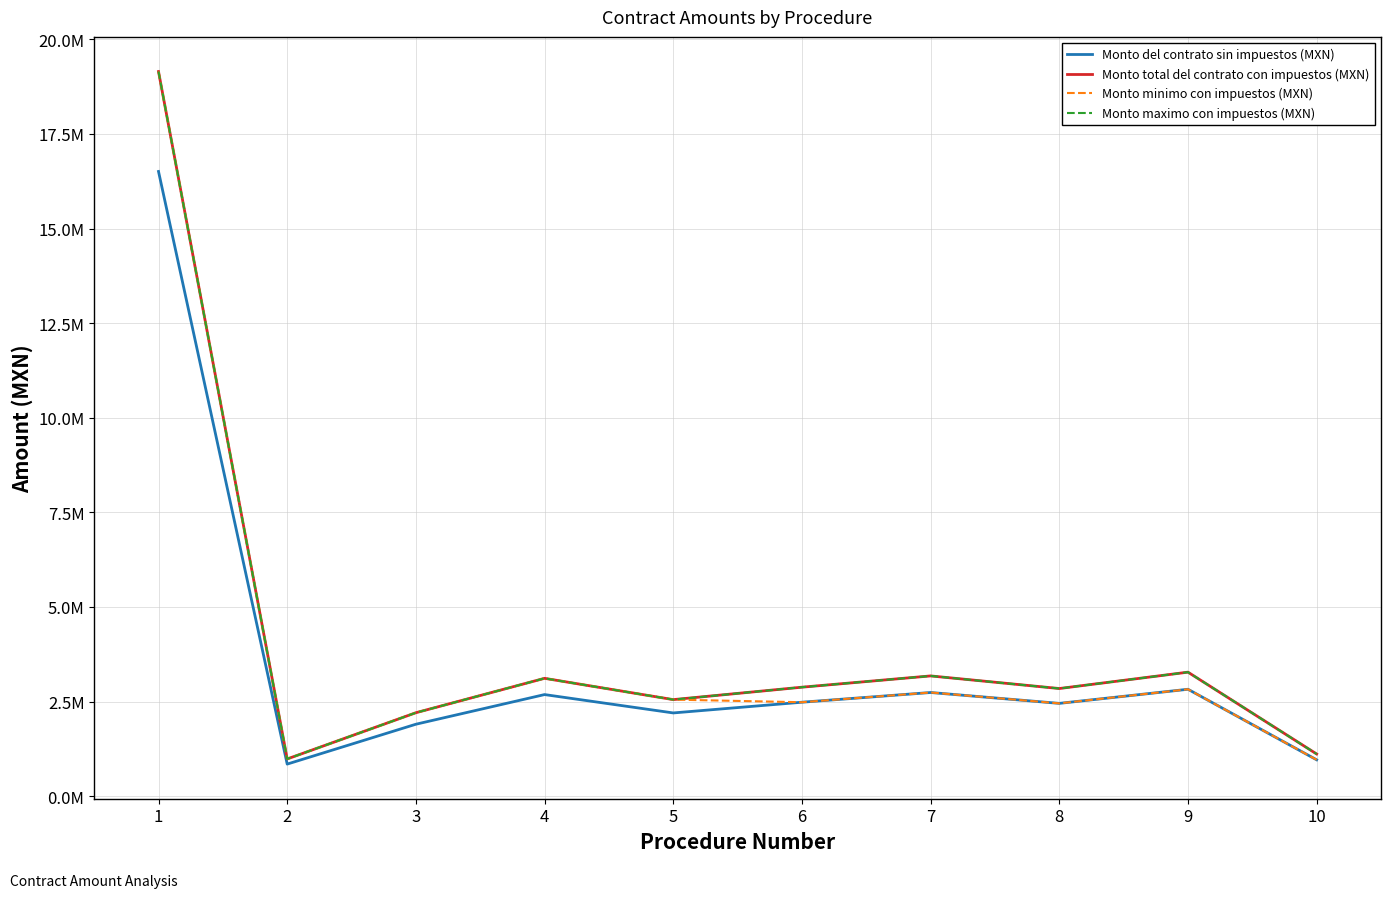

Reading left to right, list all the values displayed in this chart.

Monto del contrato sin impuestos (MXN): 1=16507890.6	2=847739.7	3=1901094.8	4=2684711.1	5=2199543.3	6=2482739.7	7=2739449.0	8=2452166.5	9=2825125.6	10=960733.8
Monto total del contrato con impuestos (MXN): 1=19149153.1	2=983378.1	3=2205270.0	4=3114264.8	5=2551470.2	6=2879978.0	7=3177760.9	8=2844513.2	9=3277145.7	10=1114451.2
Monto minimo con impuestos (MXN): 1=19149153.1	2=983378.1	3=2205270.0	4=3114264.8	5=2551470.2	6=2482739.7	7=2739449.0	8=2452166.5	9=2825125.6	10=960733.8
Monto maximo con impuestos (MXN): 1=19149153.1	2=983378.1	3=2205270.0	4=3114264.8	5=2551470.2	6=2879978.0	7=3177760.9	8=2844513.2	9=3277145.7	10=1114451.2